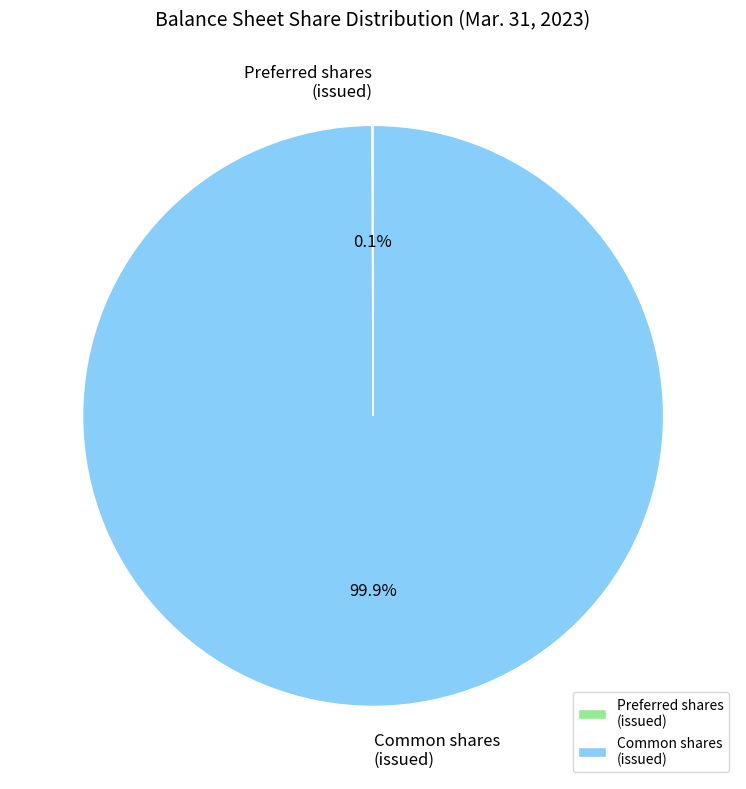

Which category has the biggest portion of the pie?

Common shares (issued)